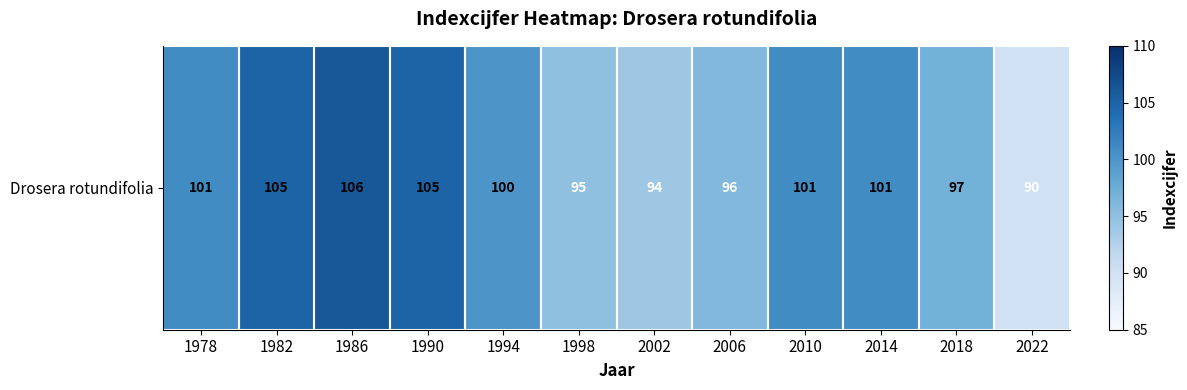

Is it true that the value at 2006 is 96?

True